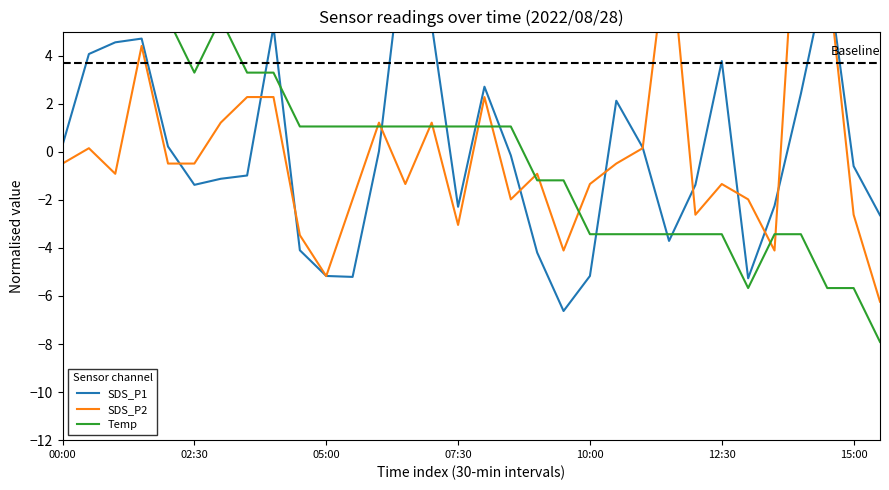

Which series has the largest range (max minus min)?

SDS_P2